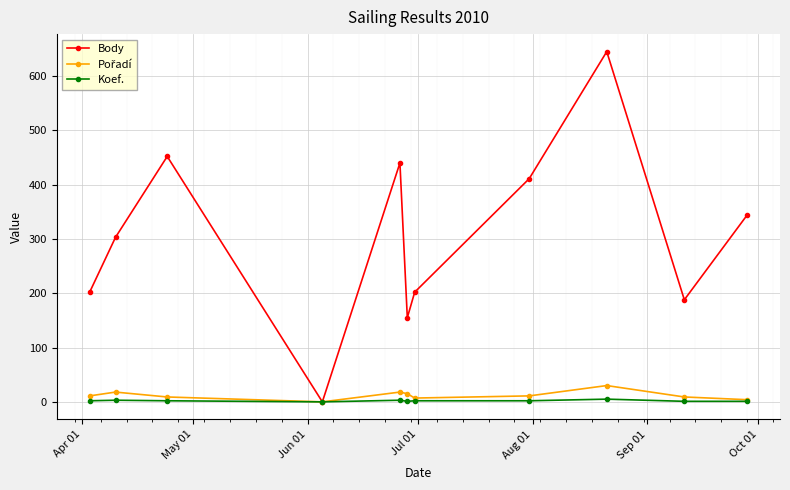

True or false: Body has more than 0 points higher than both neighbors.

True